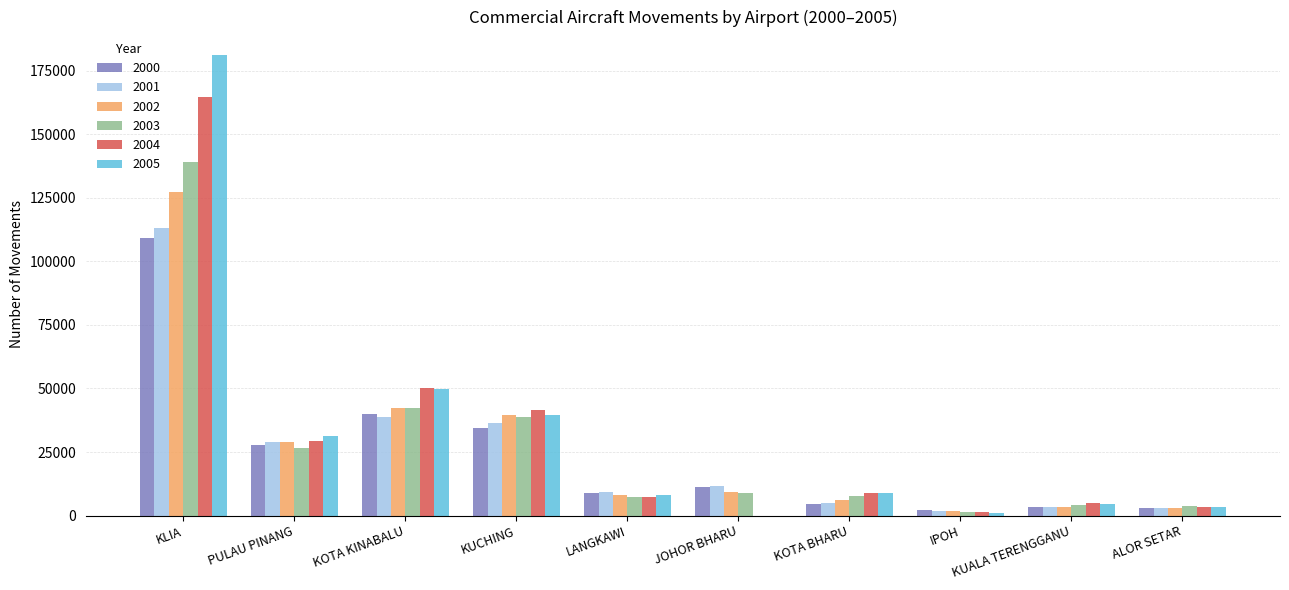

The value of 2000 at PULAU PINANG is 27672. True or false?

True